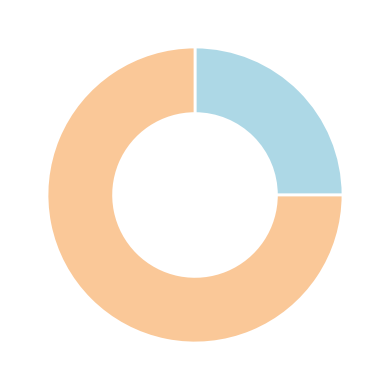

Does any single category account for the majority?

Yes